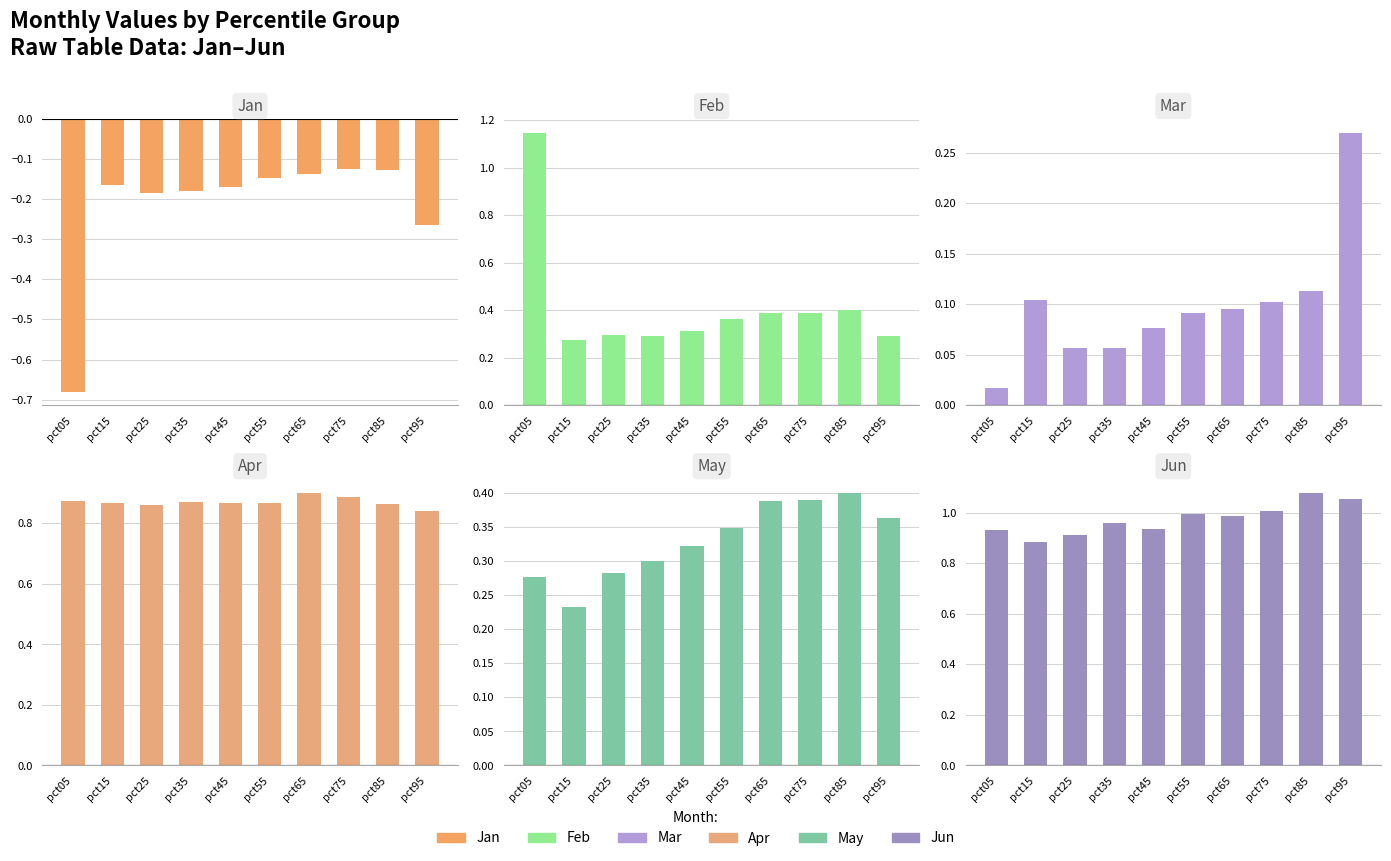

Which label corresponds to the smallest value in the chart?

pct05